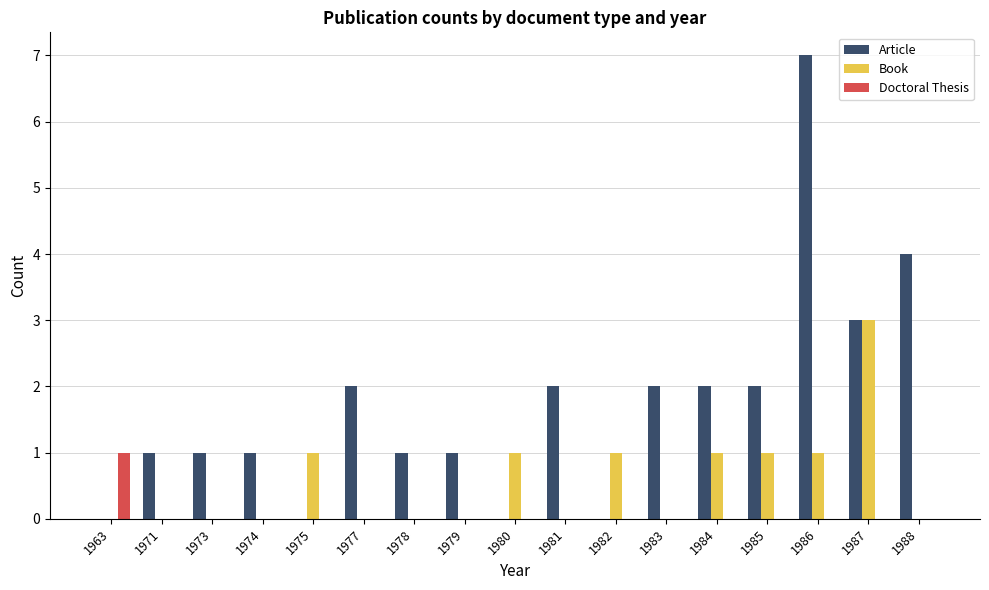

Reading left to right, list all the values displayed in this chart.

Article: 0	1	1	1	0	2	1	1	0	2	0	2	2	2	7	3	4
Book: 0	0	0	0	1	0	0	0	1	0	1	0	1	1	1	3	0
Doctoral Thesis: 1	0	0	0	0	0	0	0	0	0	0	0	0	0	0	0	0